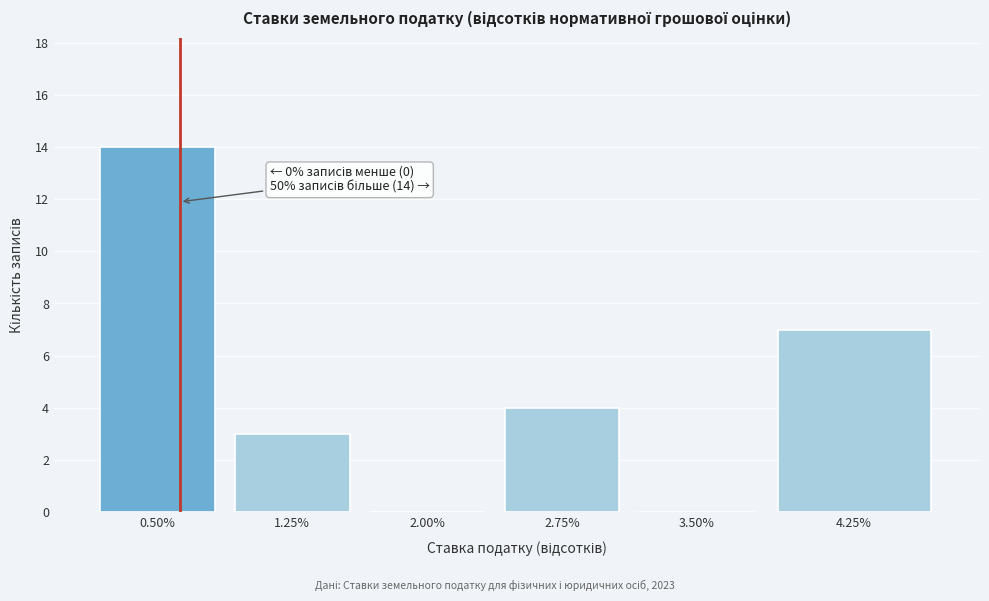

Reading right to left, extract all data points from this chart.

4.25%=7	3.50%=0	2.75%=4	2.00%=0	1.25%=3	0.50%=14